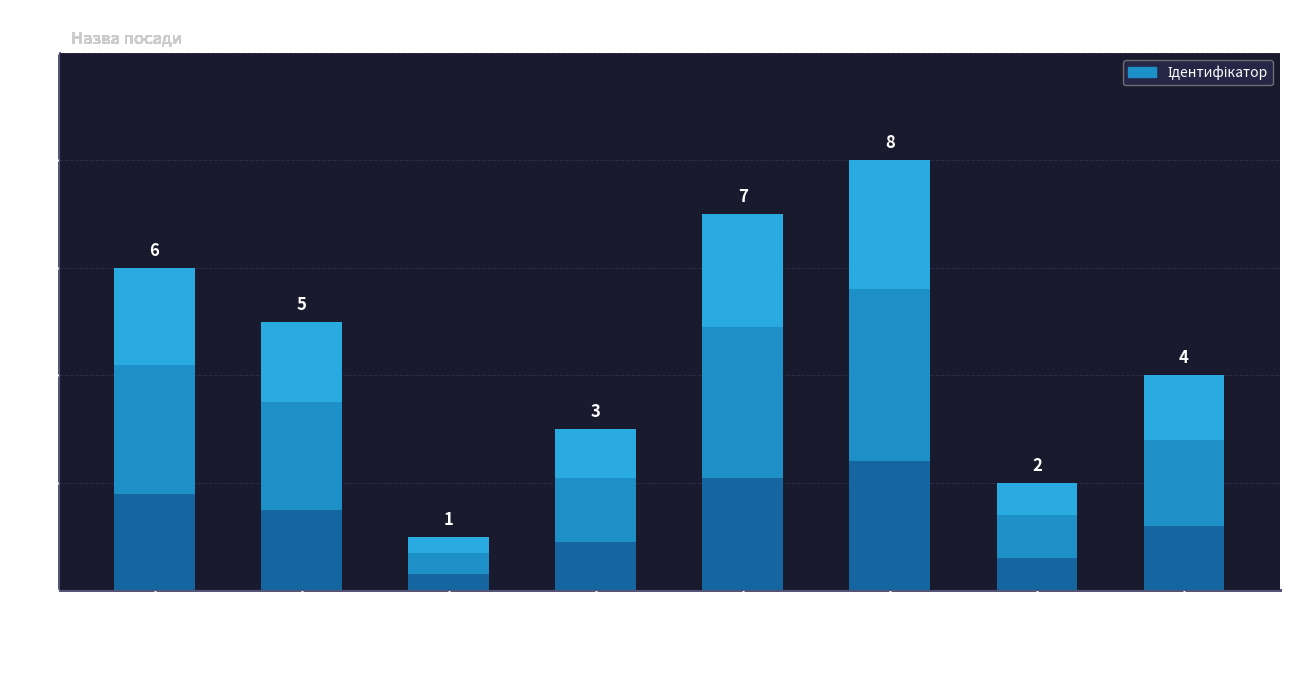

Reading left to right, what are all the values shown in this chart?

В.о. директора=6	В.о. начальника=5	Генеральний директор=1	Головний лікар=3	Директор=7	Завідувач філією=8	Начальник=2	Ректор=4